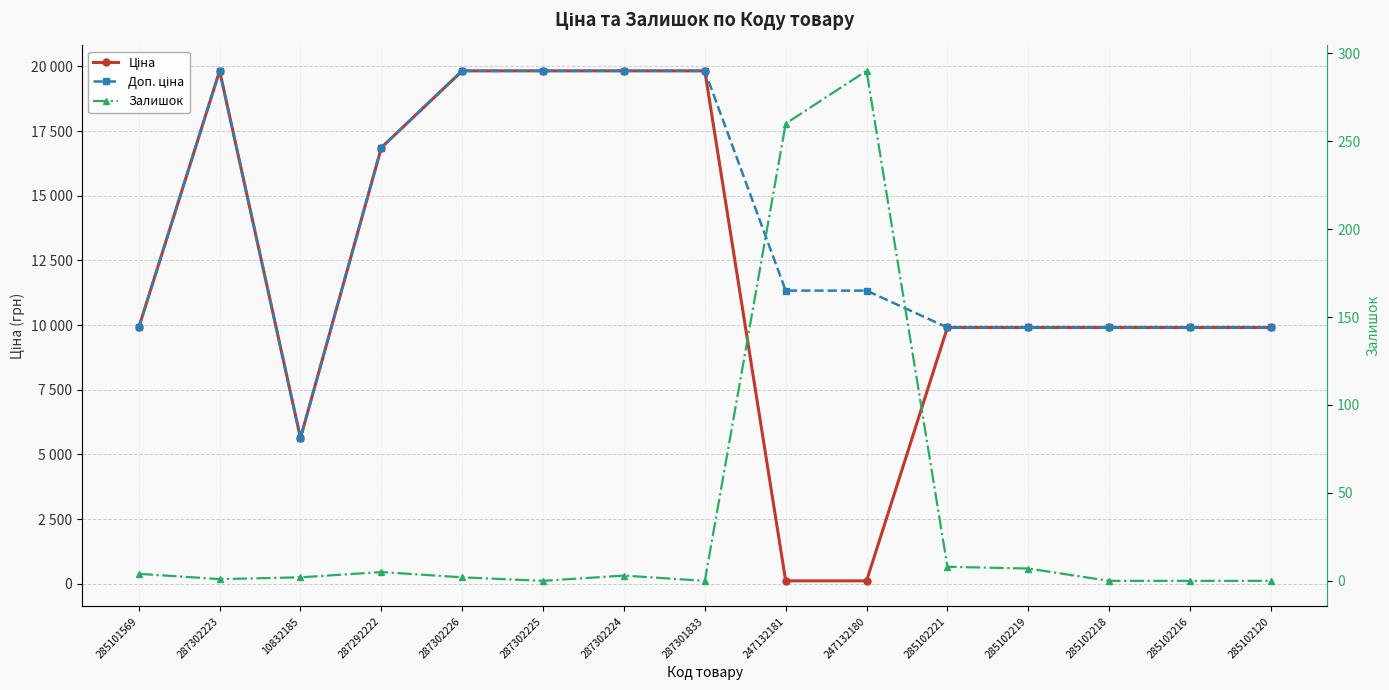

At which category is the sum across all series the highest?

287302224